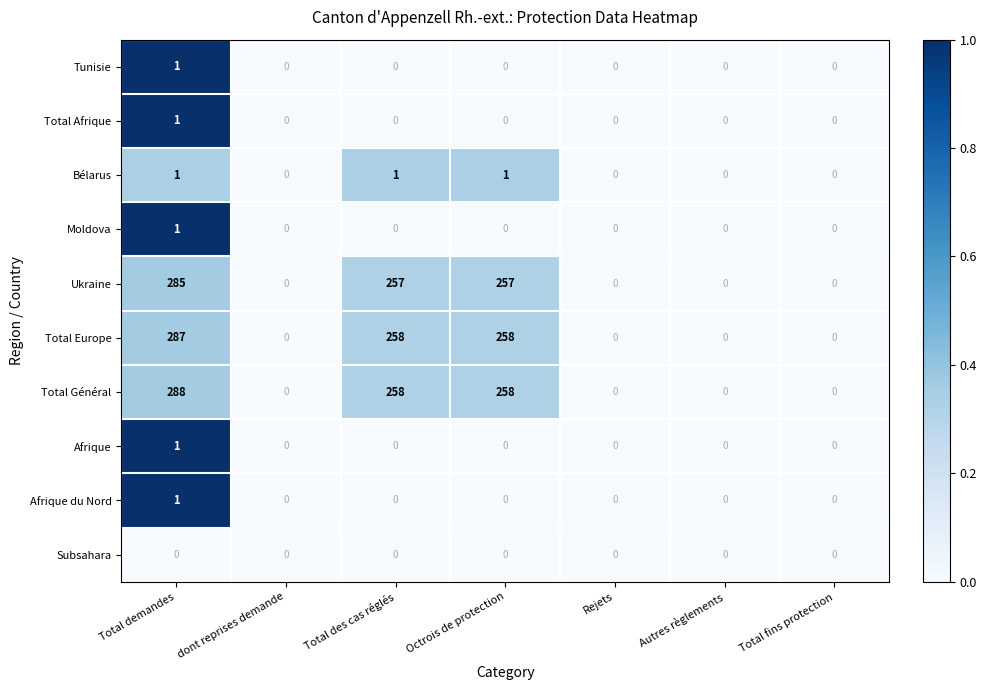

Between Total demandes and Autres règlements, which series saw the biggest shift?

Total Général